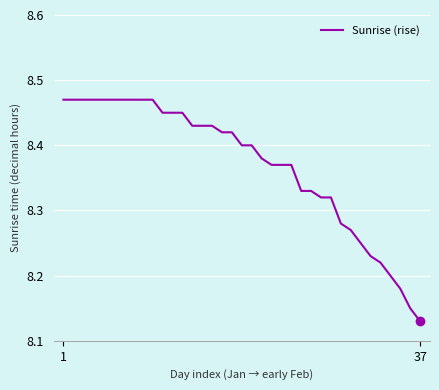

What is the difference between the second highest and second lowest values?

0.3